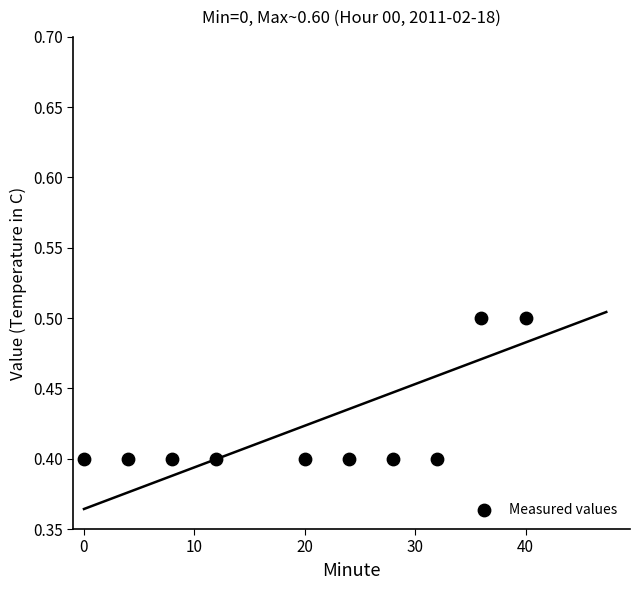

What is the range of X values (max minus min)?

40.0